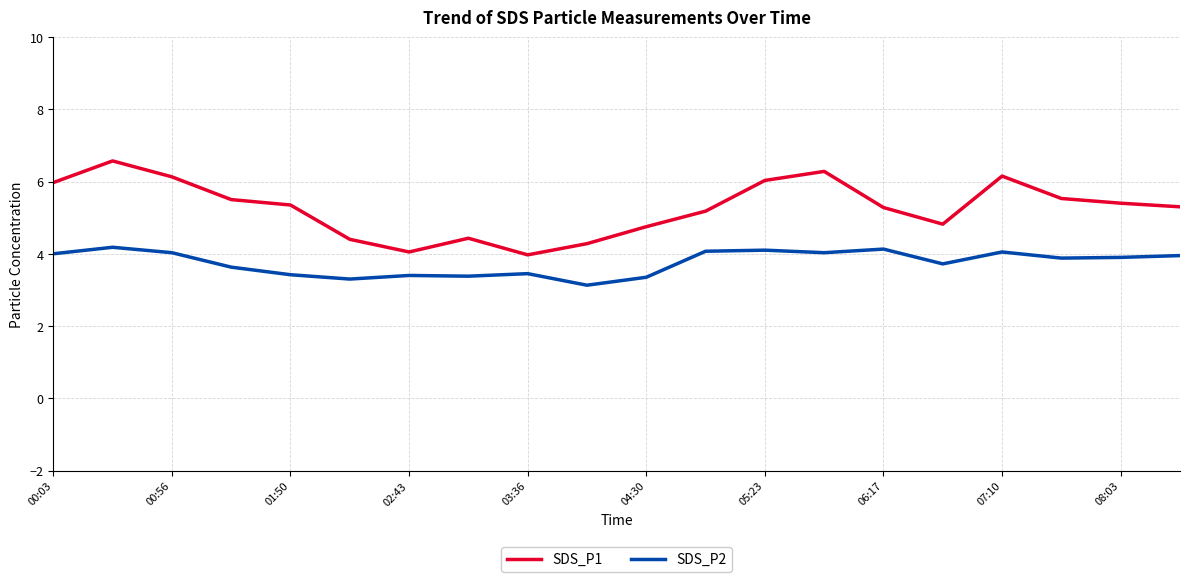

What is the highest value of the SDS_P1 series?

6.6